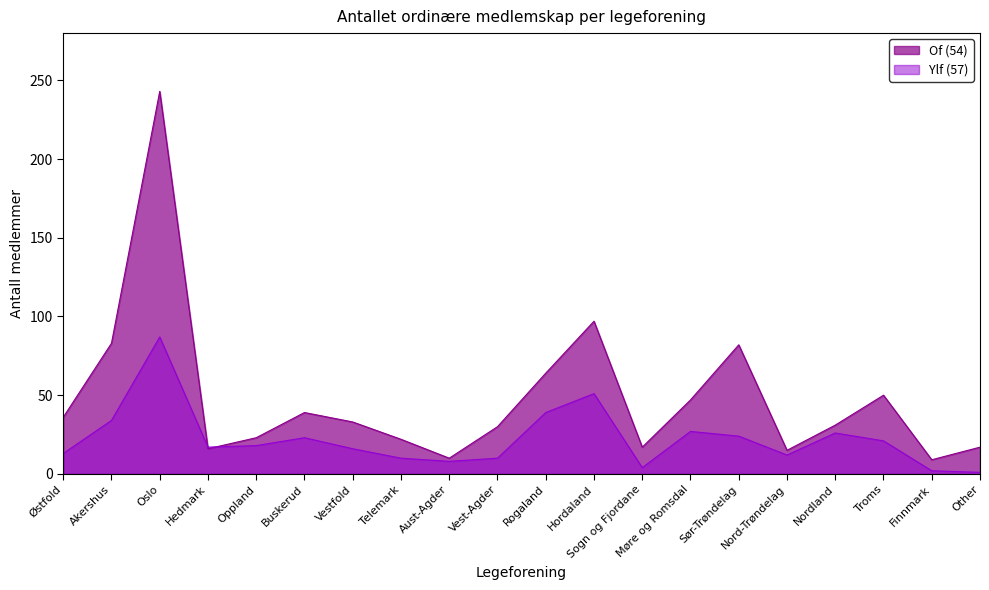

What position from the right is Nordland?

4